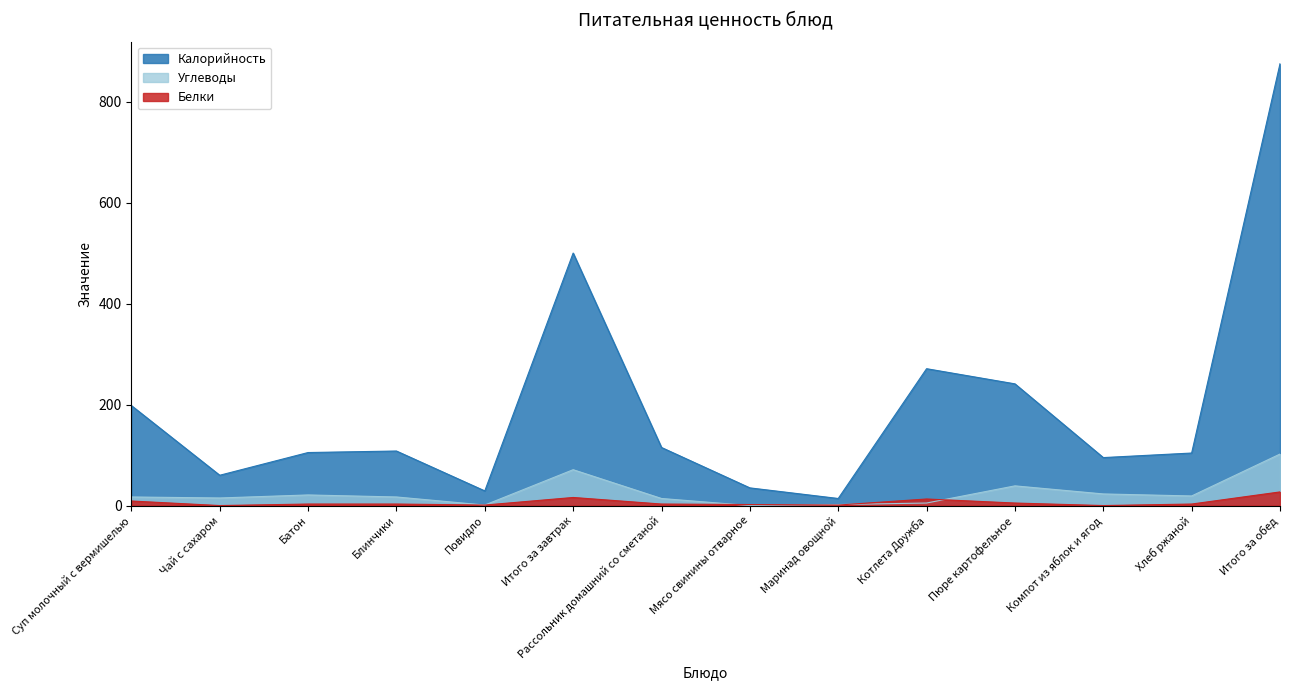

What is the sum of the Углеводы values at Рассольник домашний со сметаной and Хлеб ржаной?

33